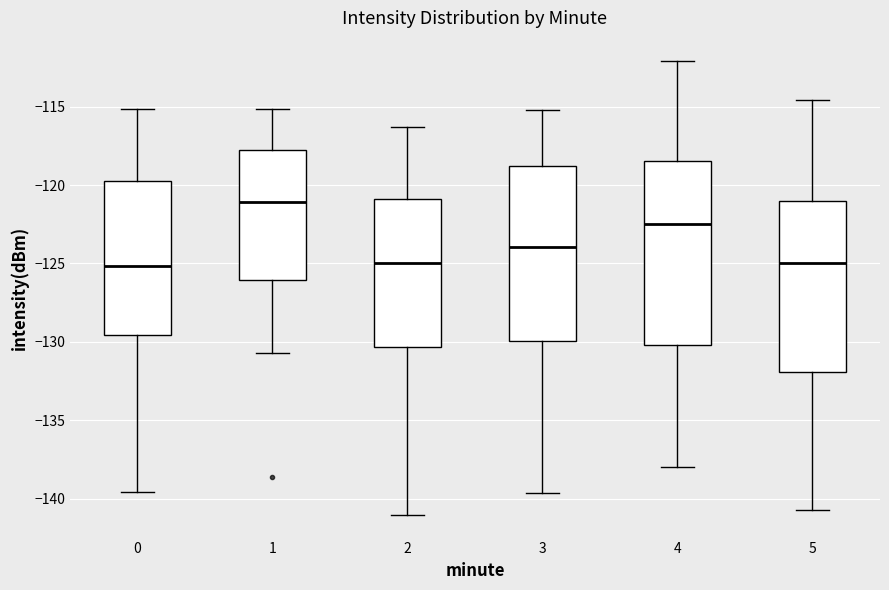

Reading left to right, transcribe this box plot: for each box, give where its median line is, the range the box spans, and where its two whiskers end, as read against the y-axis. The values are not printed on the chart, so give them approximately, as read against the axis.

0: median -125.0, box -129.5 to -119.5, whiskers -139.5 to -115.0
1: median -121.0, box -126.0 to -118.0, whiskers -130.5 to -115.0
2: median -125.0, box -130.5 to -121.0, whiskers -141.0 to -116.5
3: median -124.0, box -130.0 to -119.0, whiskers -139.5 to -115.0
4: median -122.5, box -130.0 to -118.5, whiskers -138.0 to -112.0
5: median -125.0, box -132.0 to -121.0, whiskers -140.5 to -114.5